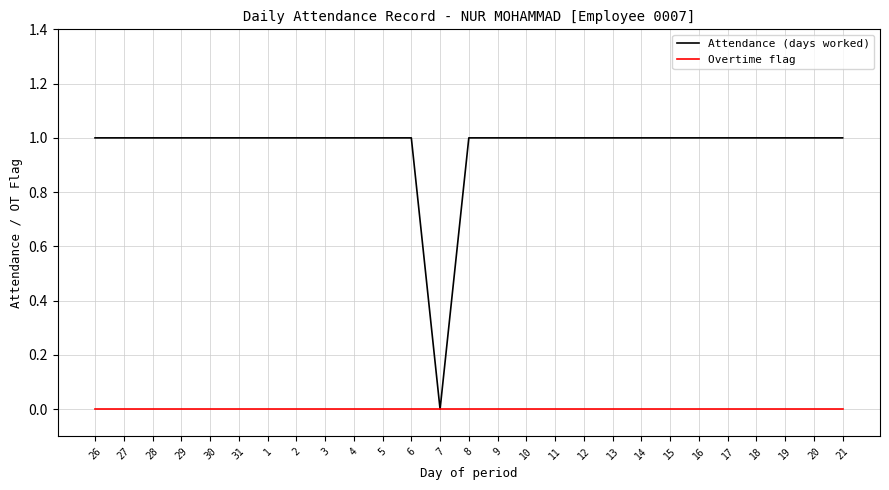

What are all the series names shown in the legend?

Attendance (days worked), Overtime flag